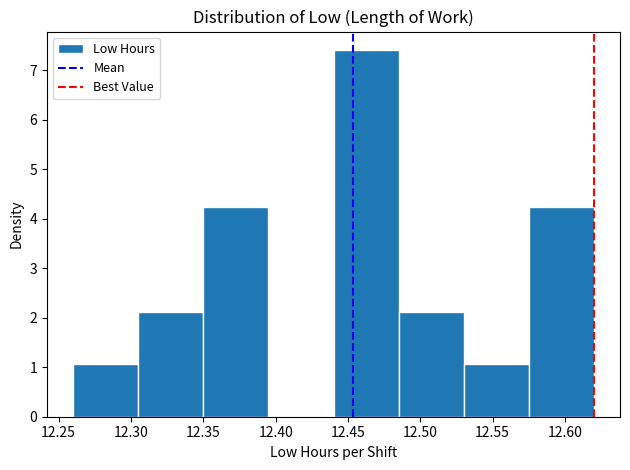

What is the height of the bar covering 12.575 to 12.620 on the x-axis? The values are not printed on the chart, so give them approximately, as read against the axis.

4.2